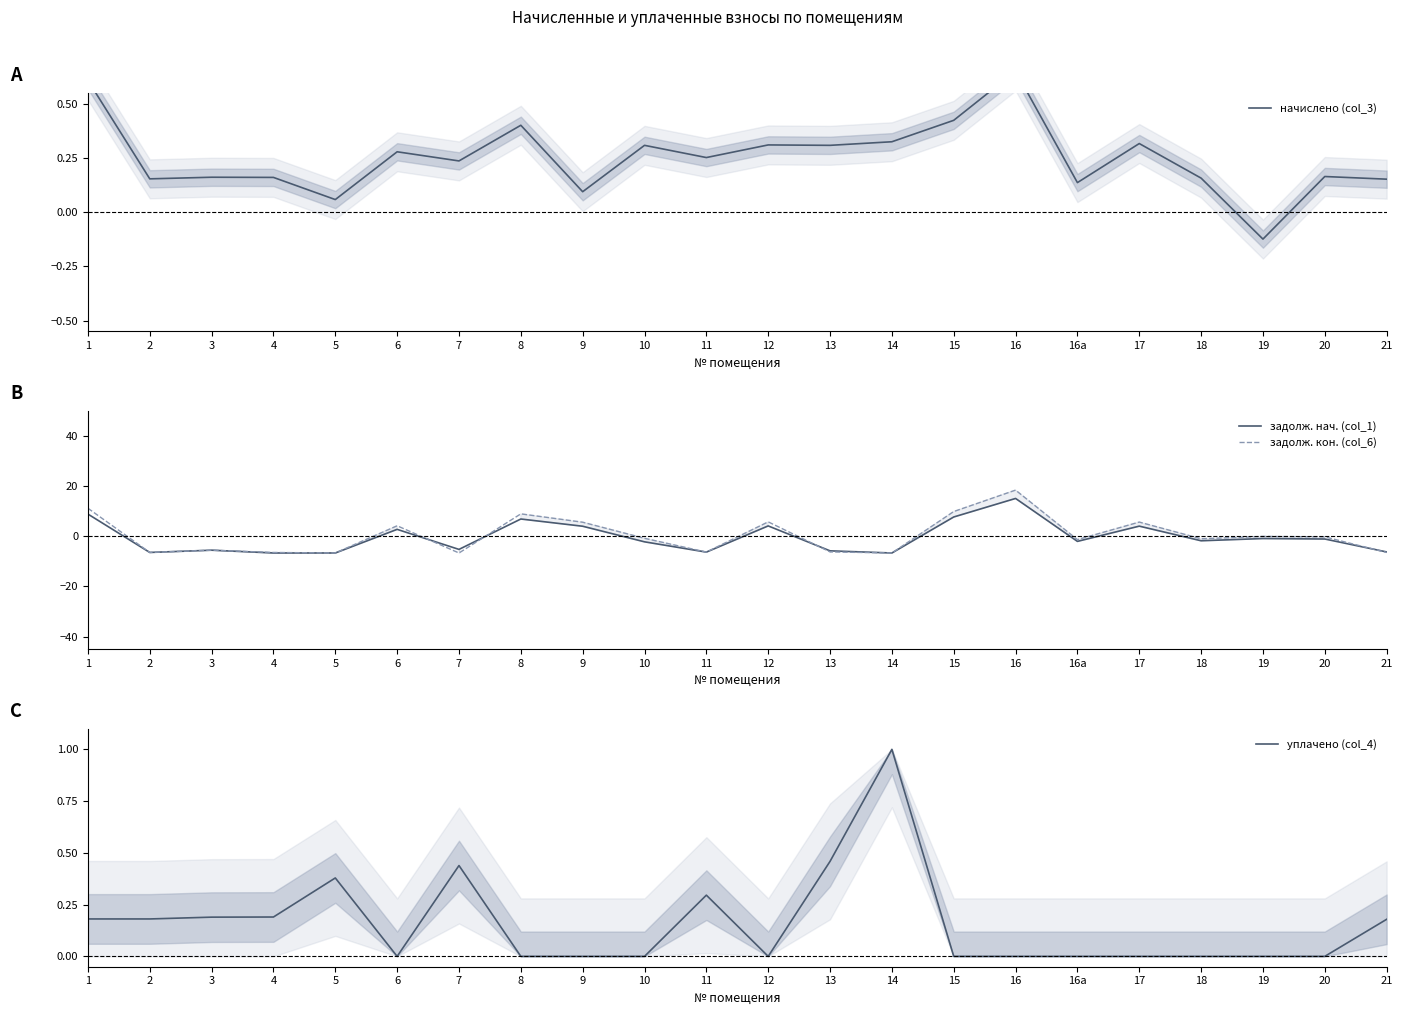

How many values in the уплачено (col_4) series exceed 0?

10